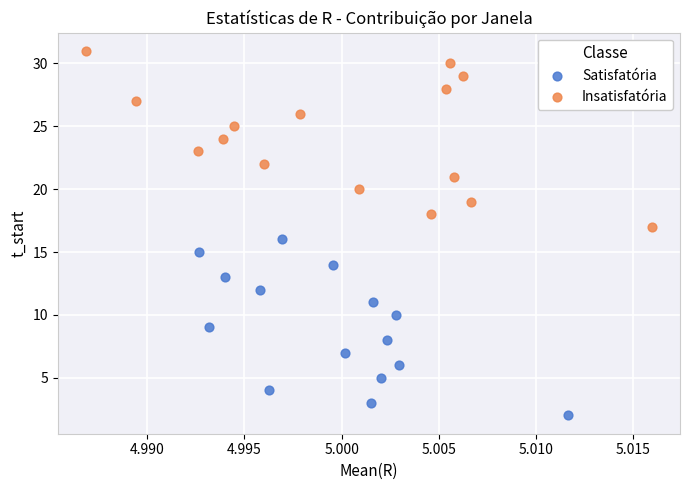

Which series reaches the minimum Y coordinate?

Satisfatória